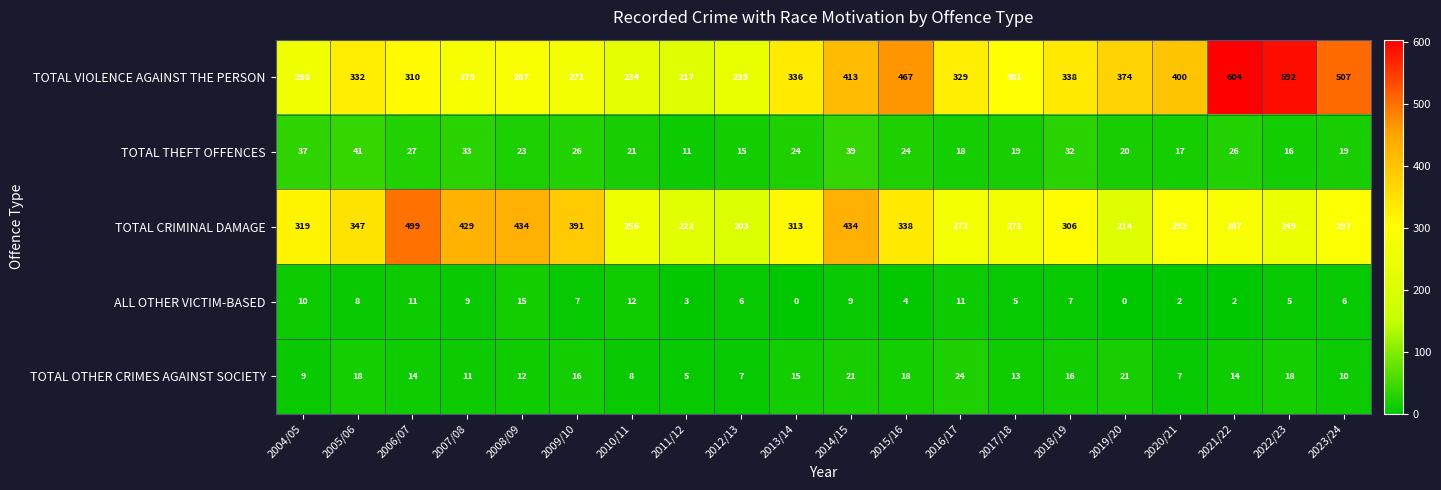

Where does the TOTAL OTHER CRIMES AGAINST SOCIETY series first go above 14?

2005/06